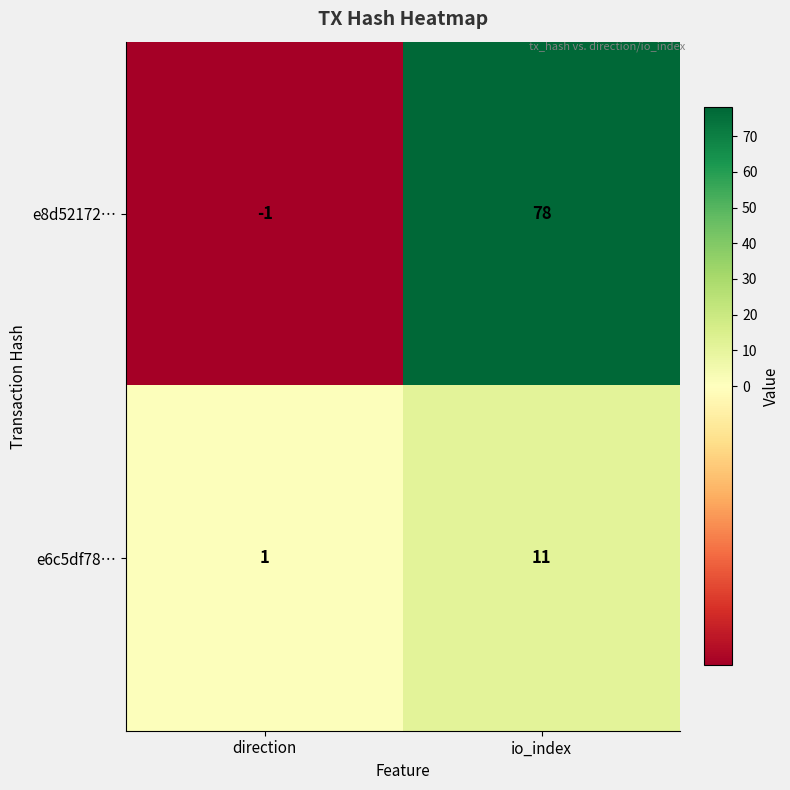

Rank the series by their average value, from lowest to highest.

e6c5df78…, e8d52172…